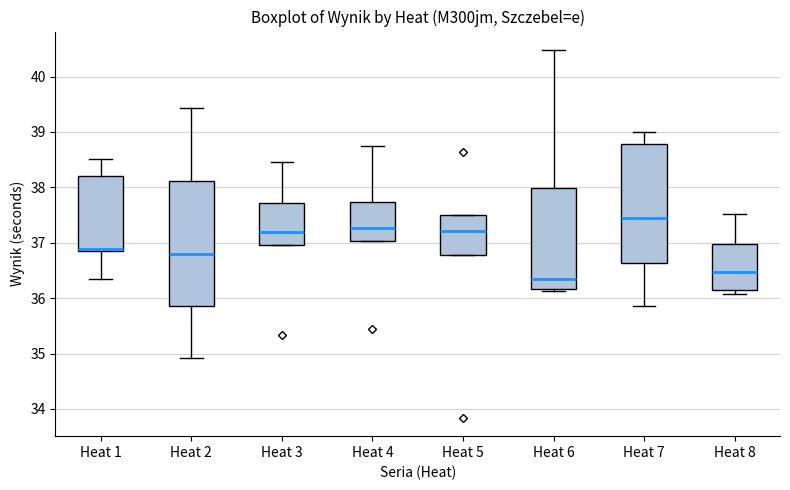

Reading left to right, transcribe this box plot: for each box, give where its median line is, the range the box spans, and where its two whiskers end, as read against the y-axis. The values are not printed on the chart, so give them approximately, as read against the axis.

Heat 1: median 36.9 (just above the box's lower edge), box 36.9 to 38.2, whiskers 36.4 to 38.5
Heat 2: median 36.8, box 35.9 to 38.1, whiskers 34.9 to 39.4
Heat 3: median 37.2, box 37.0 to 37.7, whiskers 37.0 to 38.5
Heat 4: median 37.3, box 37.0 to 37.7, whiskers 37.0 to 38.8
Heat 5: median 37.2, box 36.8 to 37.5, whiskers 36.8 to 37.5
Heat 6: median 36.4, box 36.2 to 38.0, whiskers 36.1 to 40.5
Heat 7: median 37.5, box 36.6 to 38.8, whiskers 35.9 to 39.0
Heat 8: median 36.5, box 36.1 to 37.0, whiskers 36.1 (just below the box's lower edge) to 37.5